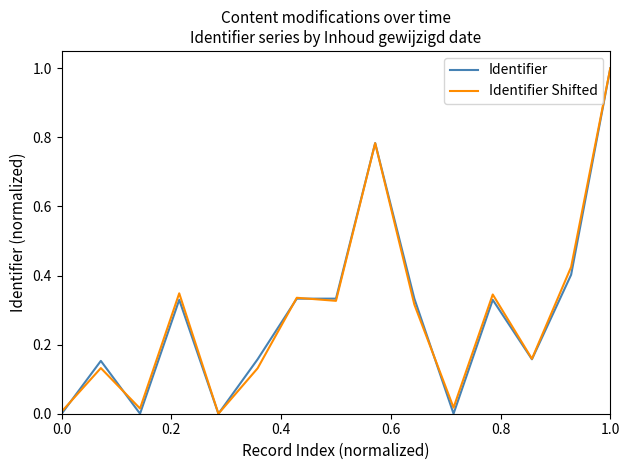

Does the chart display data point markers on the line(s)?

No